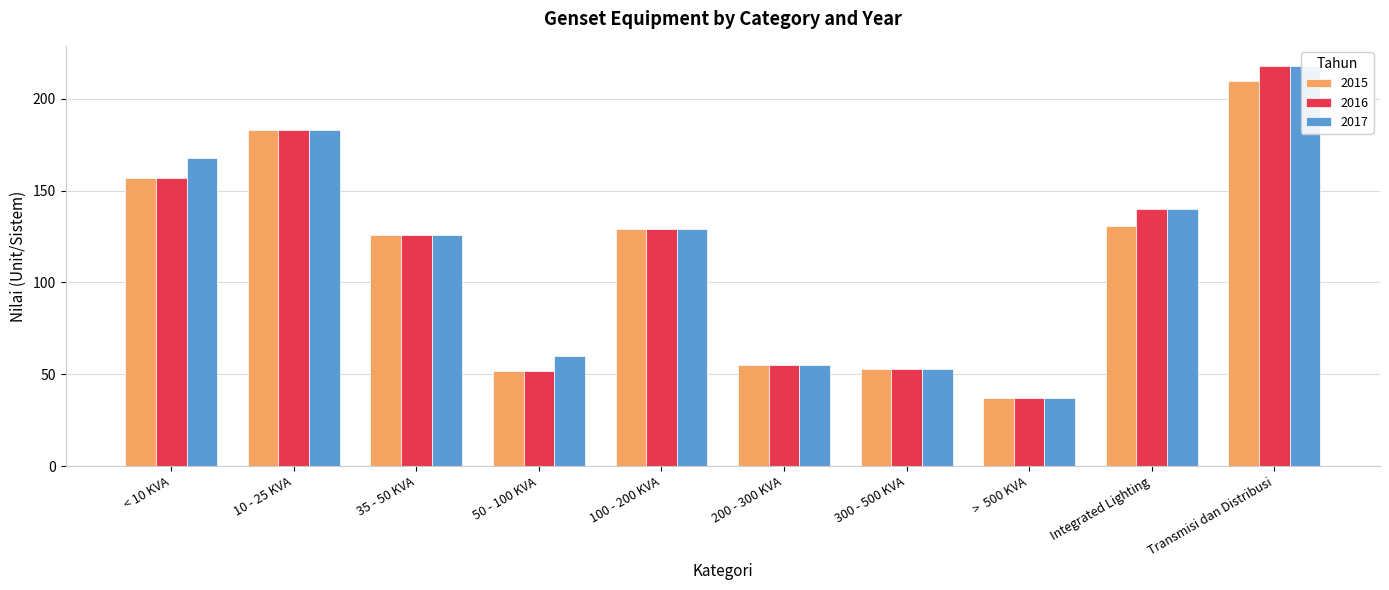

How many values in the 2016 series exceed 129?

4